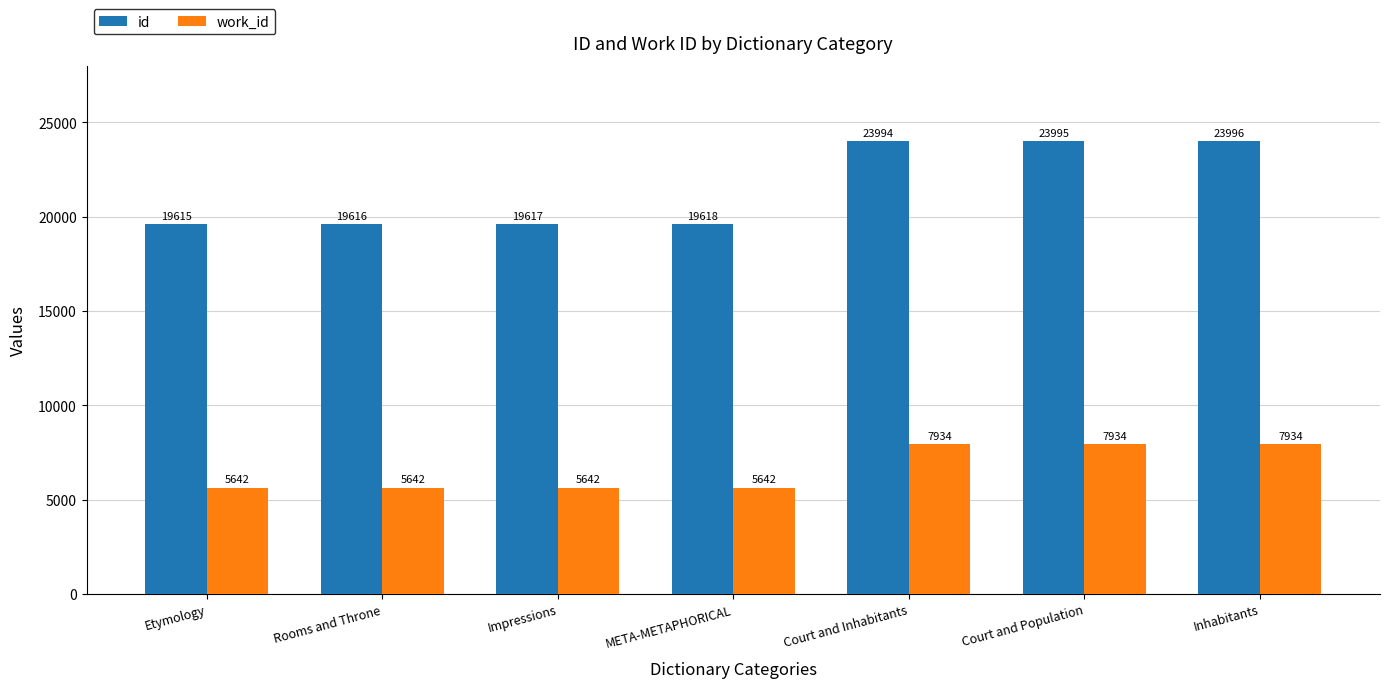

What is the sum of all work_id values?

46370